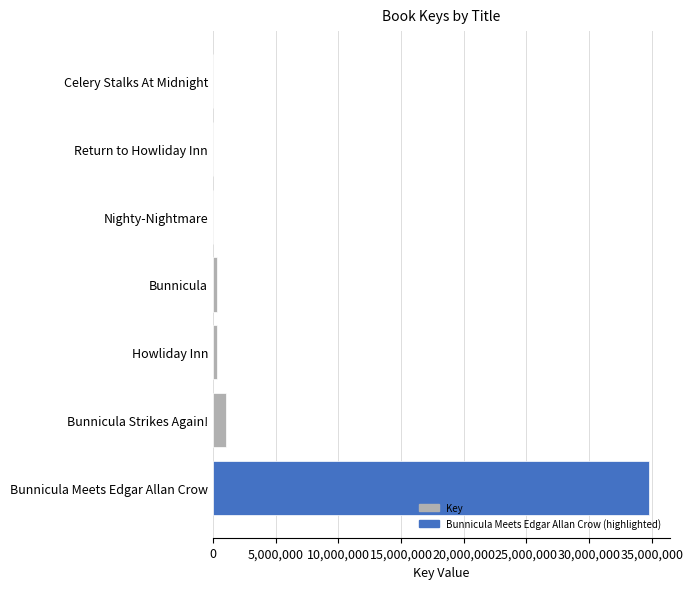

At which label is the value closest to 17369096?

Bunnicula Strikes Again!